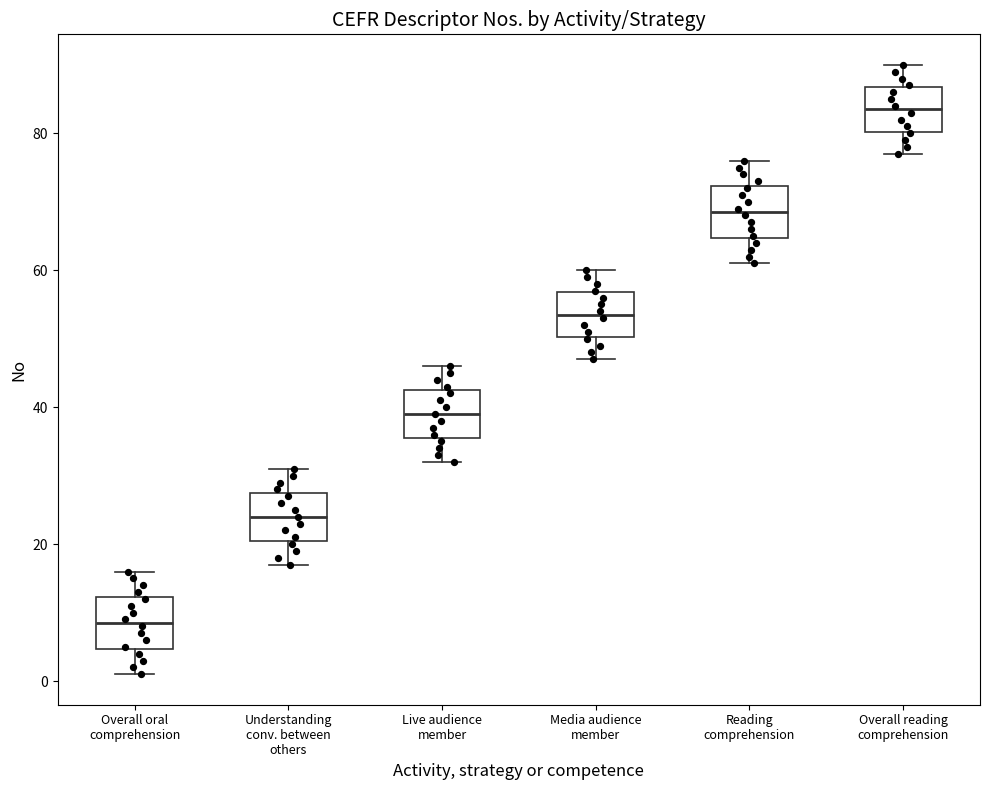

Reading left to right, transcribe this box plot: for each box, give where its median line is, the range the box spans, and where its two whiskers end, as read against the y-axis. The values are not printed on the chart, so give them approximately, as read against the axis.

Overall oral comprehension: median 8, box 4 to 12, whiskers 2 to 16
Understanding conv. between others: median 24, box 20 to 28, whiskers 18 to 32
Live audience member: median 40, box 36 to 42, whiskers 32 to 46
Media audience member: median 54, box 50 to 56, whiskers 48 to 60
Reading comprehension: median 68, box 64 to 72, whiskers 62 to 76
Overall reading comprehension: median 84, box 80 to 86, whiskers 78 to 90